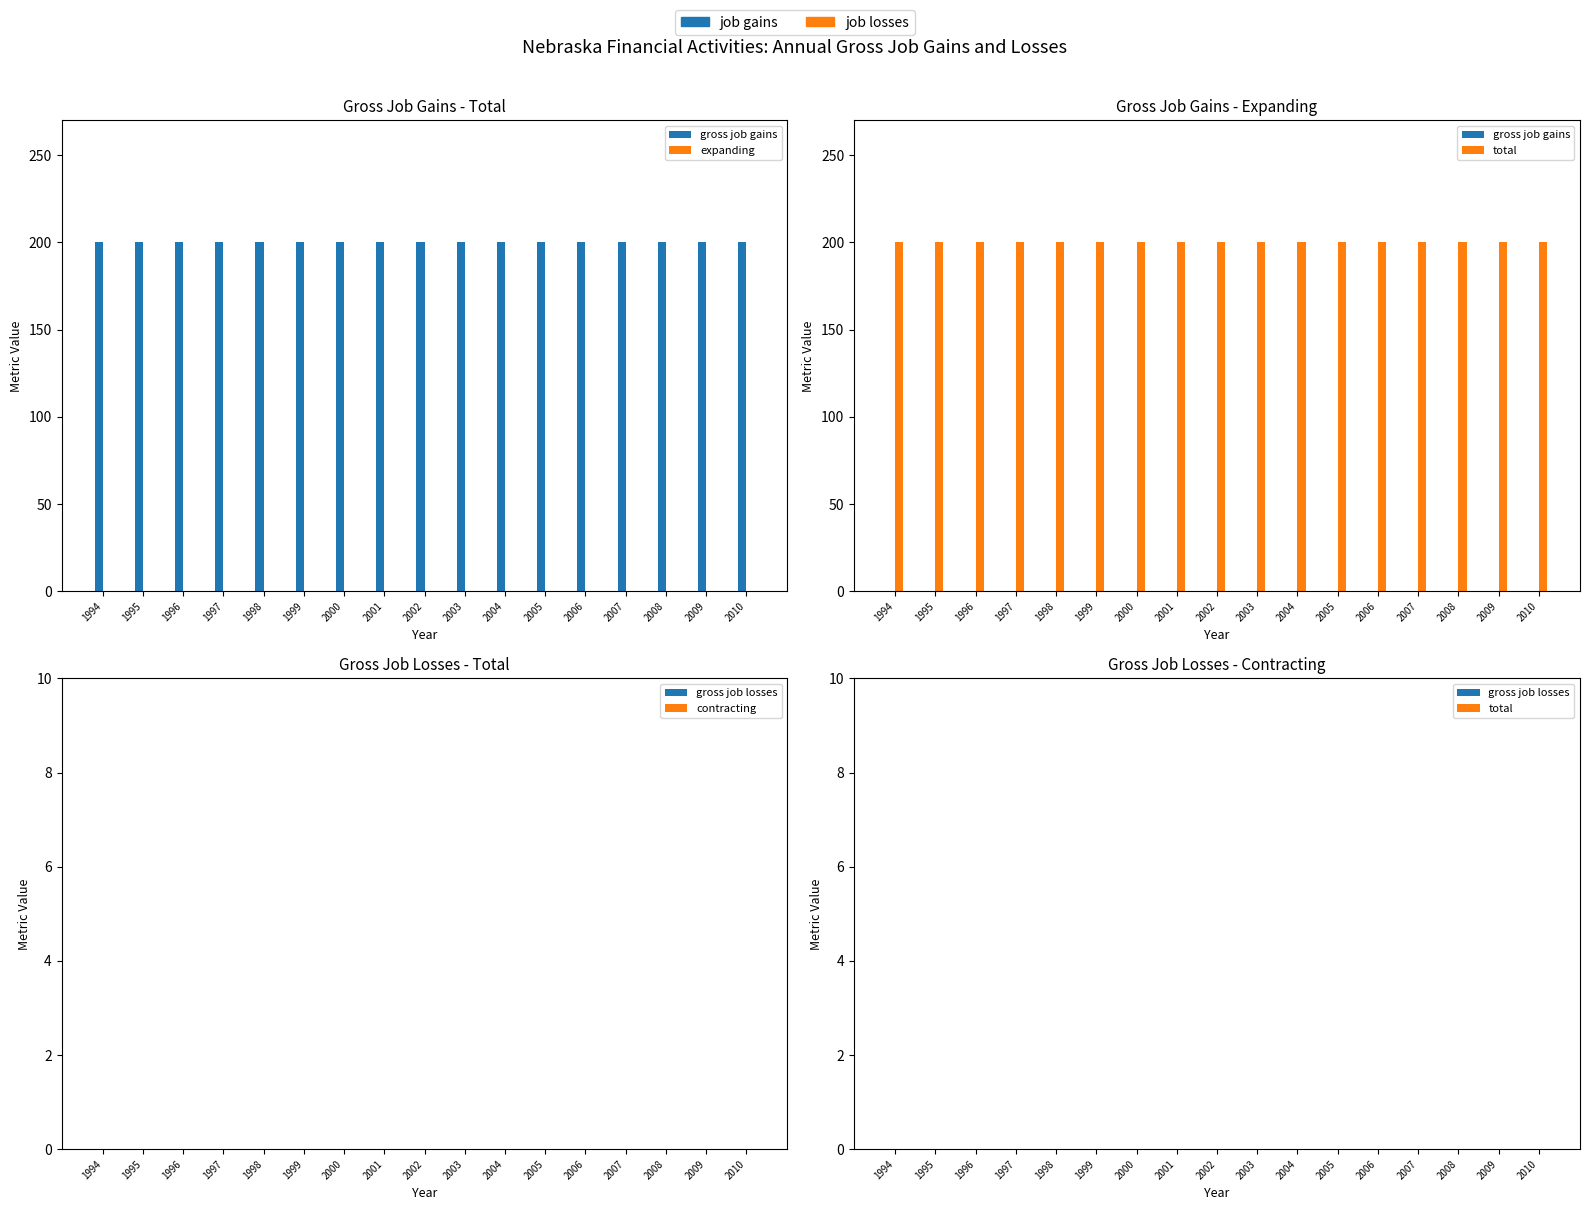

Are the bars grouped side by side (vs. stacked)?

Yes